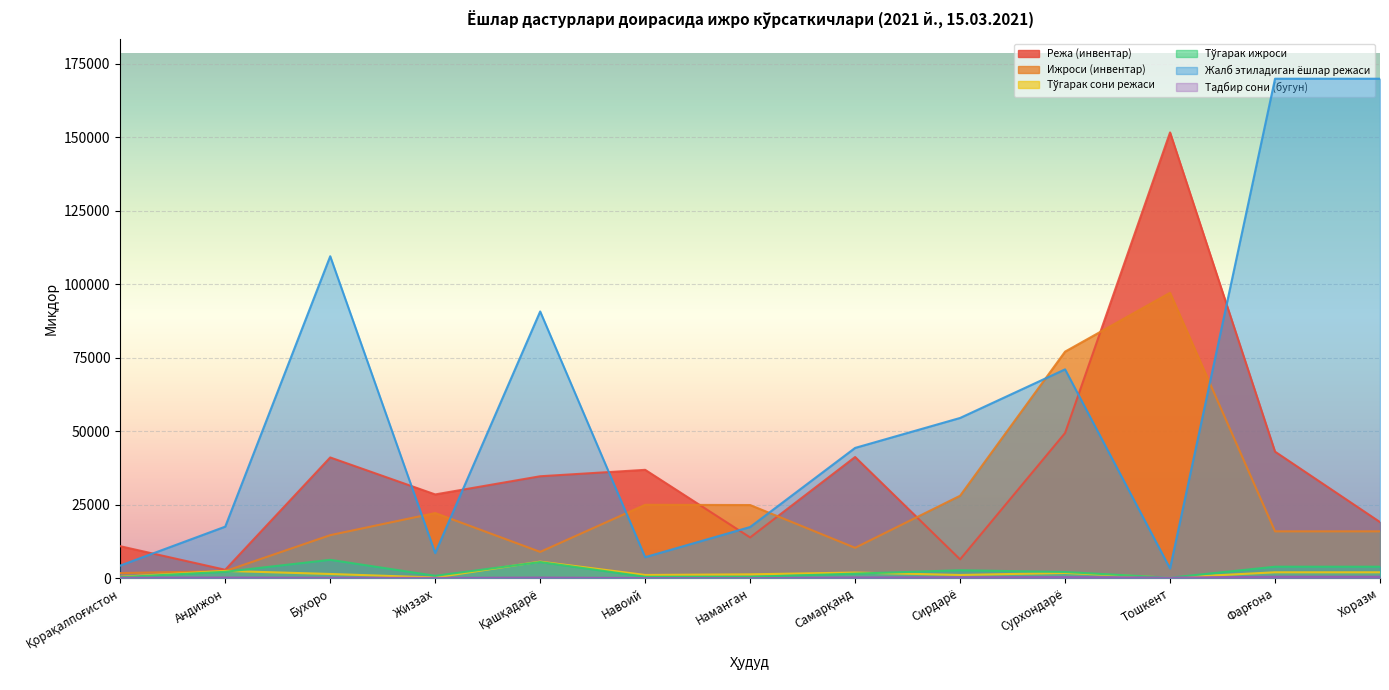

Which has a higher value, Наманган or Қорақалпоғистон?

Наманган